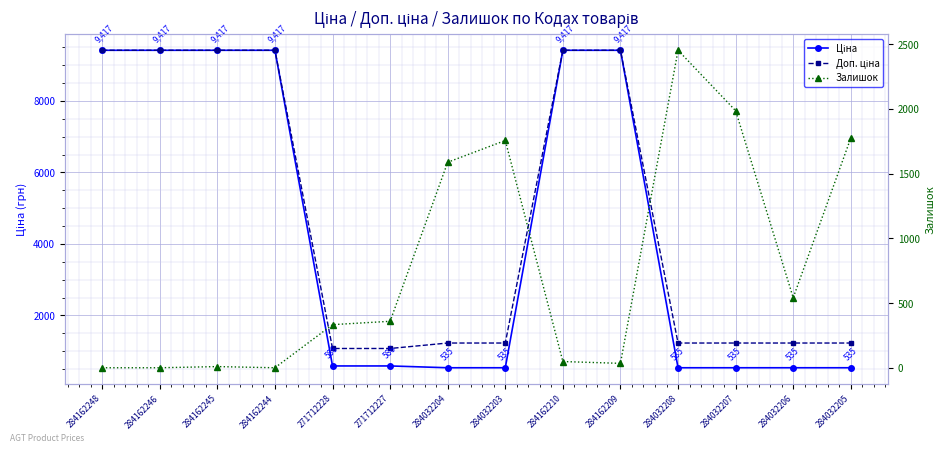

What is the difference between the maximum and minimum values in the Ціна series?

8881.5